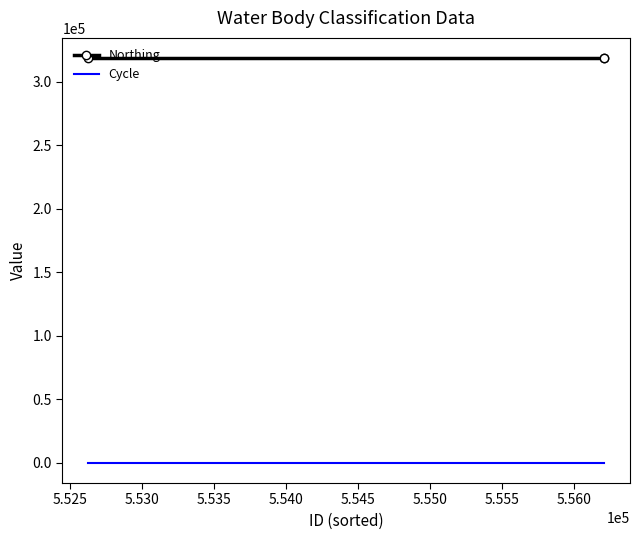

Rank the series by their maximum value, from lowest to highest.

Cycle, Northing